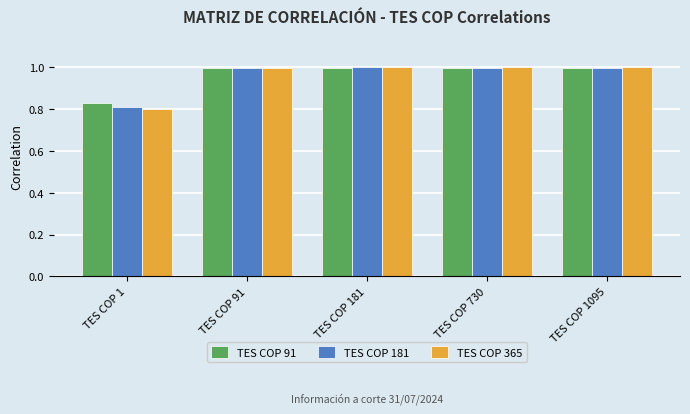

Which category has the lowest value in the TES COP 181 series?

TES COP 1